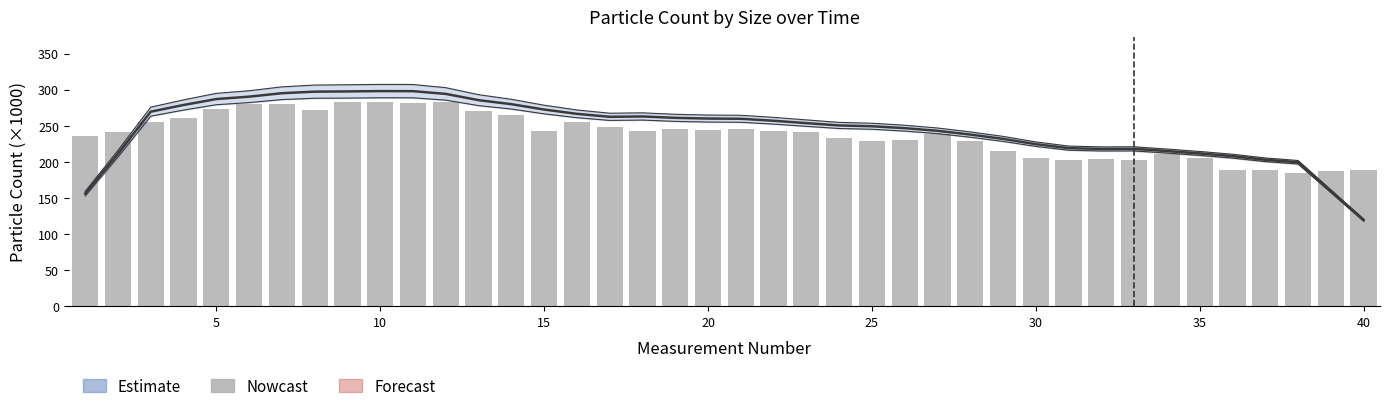

List the series in order of their overall mean, lowest first.

Nowcast, Estimate